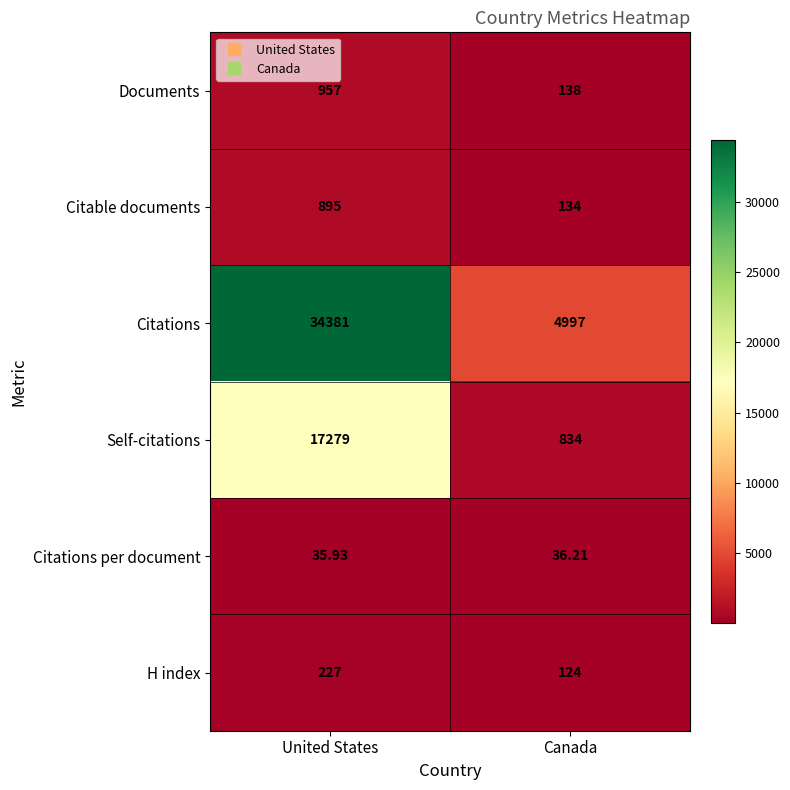

Where is Self-citations nearest to the value 9056?

Canada